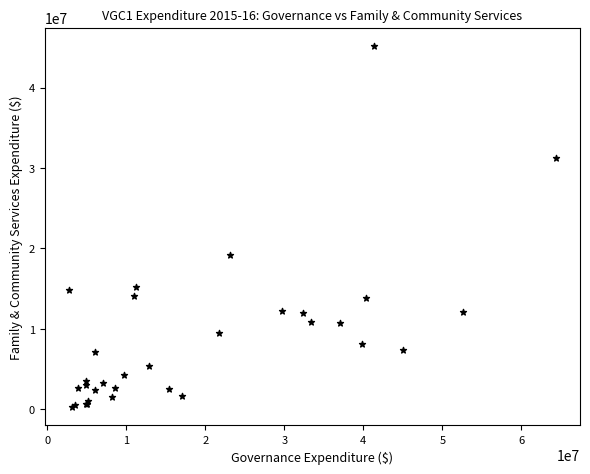

What Y value in the scatter plot is closest to 22734922?

19164714.0